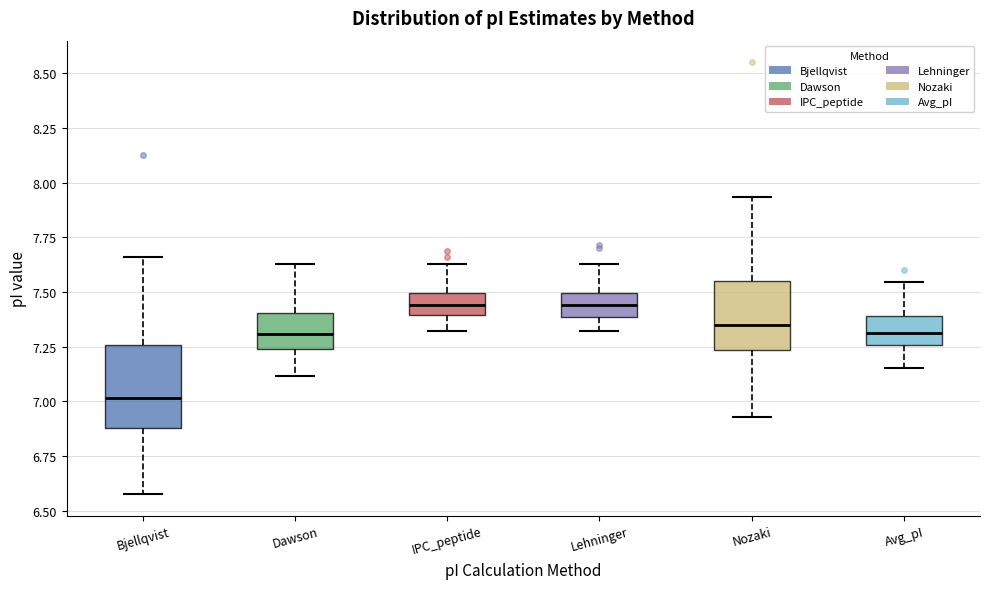

Where is the upper edge of the box for Dawson on the y-axis? The values are not printed on the chart, so give them approximately, as read against the axis.

7.40